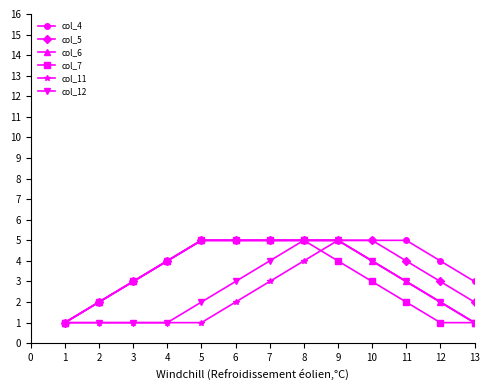

True or false: col_12 has more than 2 points higher than both neighbors.

False